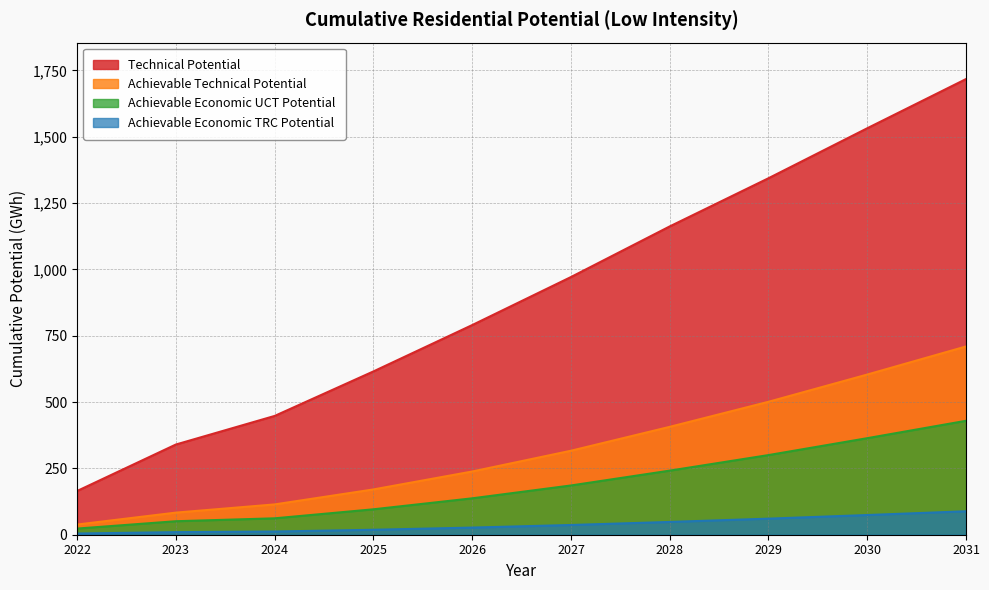

What is the minimum value shown in the chart?

4.5